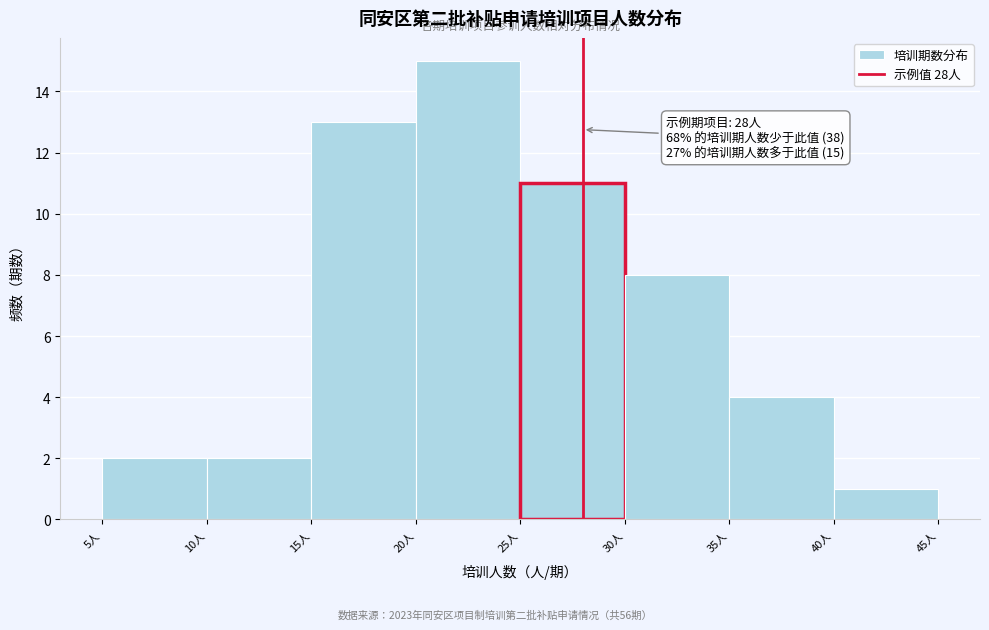

Over which range of the x-axis is the bar tallest?

20 to 25